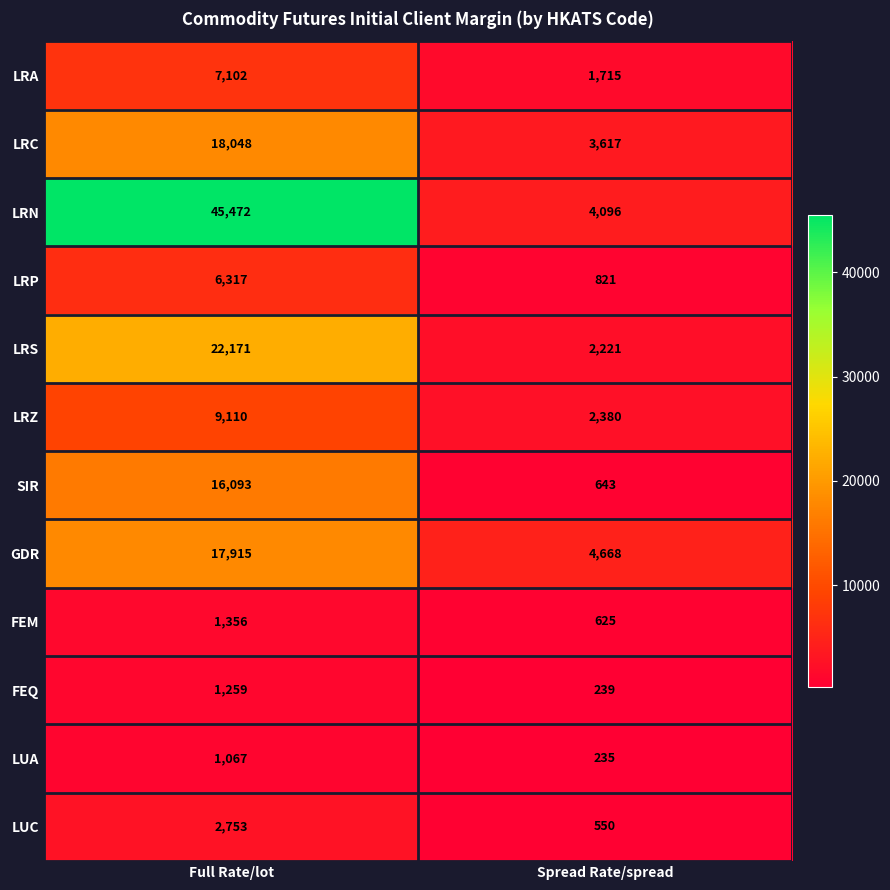

At how many categories does at least one series exceed 39845?

1